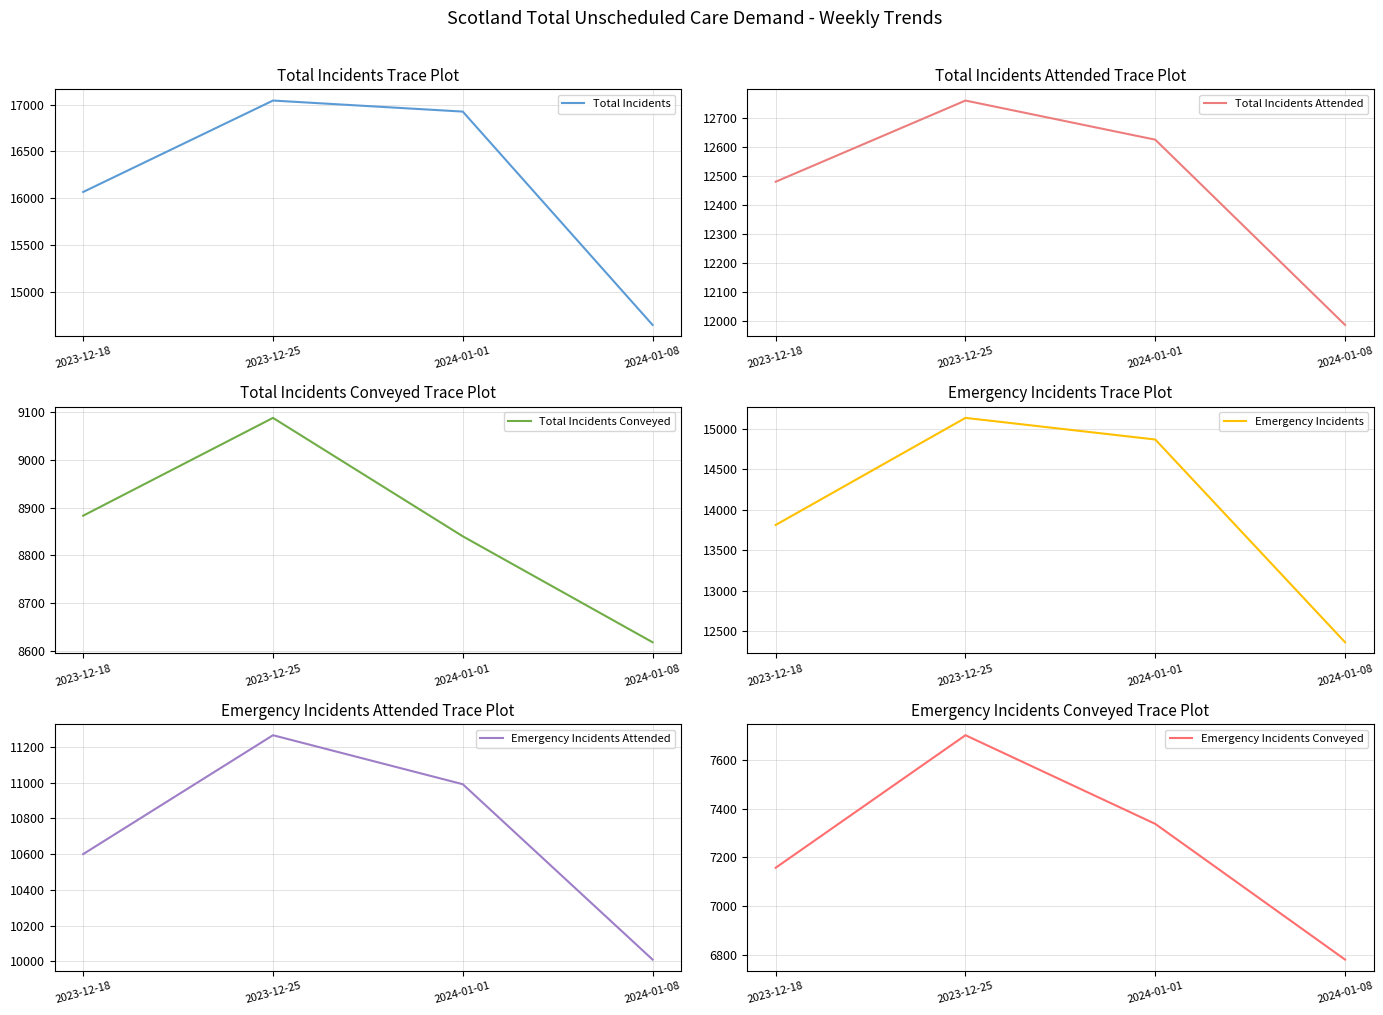

What is the sum of the Emergency Incidents values at 2024-01-01 and 2024-01-08?

27229